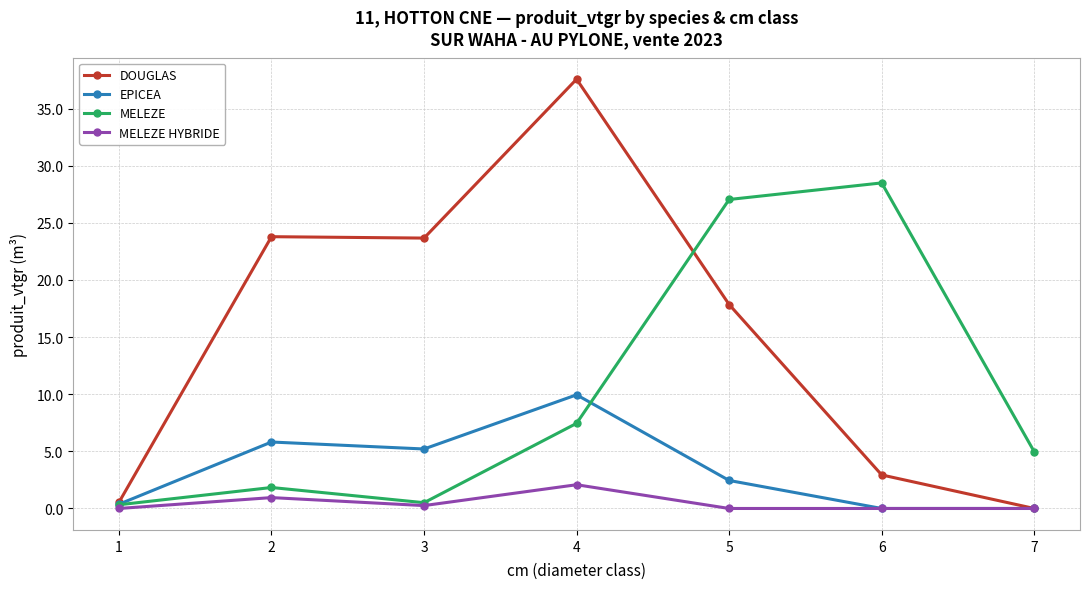

What is the value of the MELEZE HYBRIDE point at the 2nd from the left?

1.0